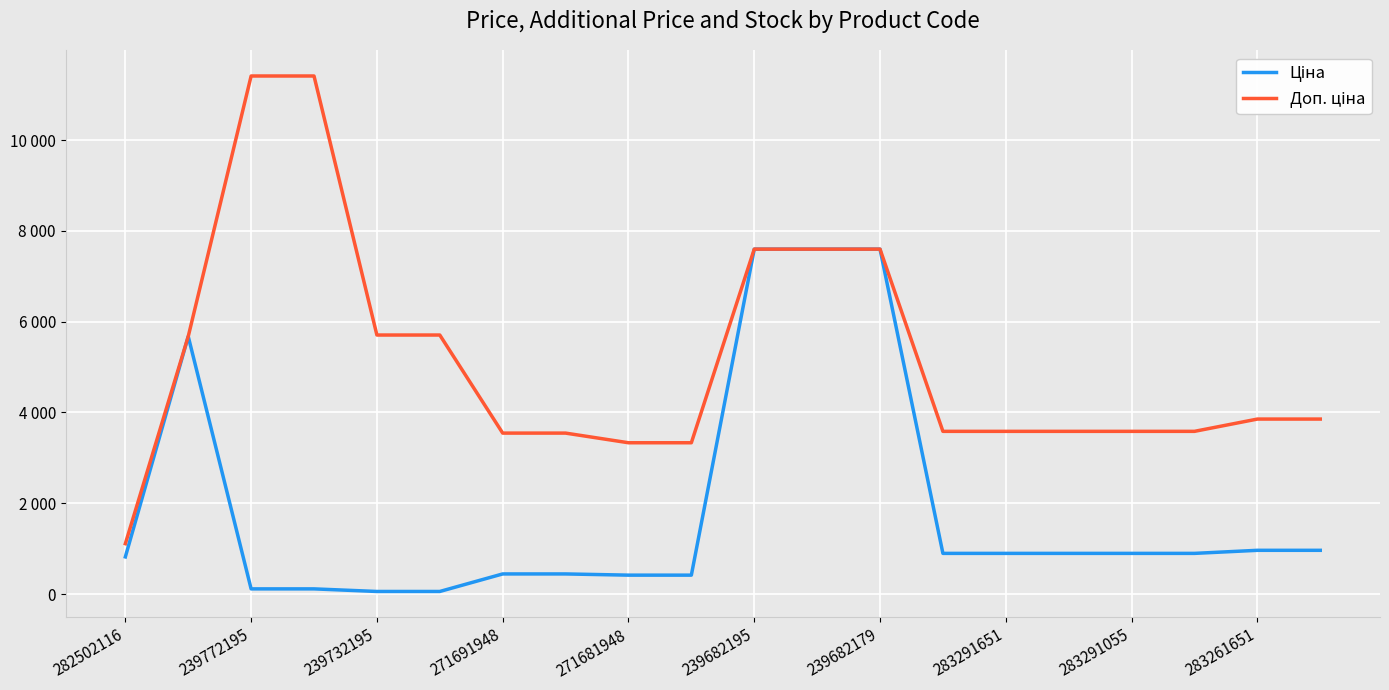

True or false: Ціна and Доп. ціна cross at least once.

False